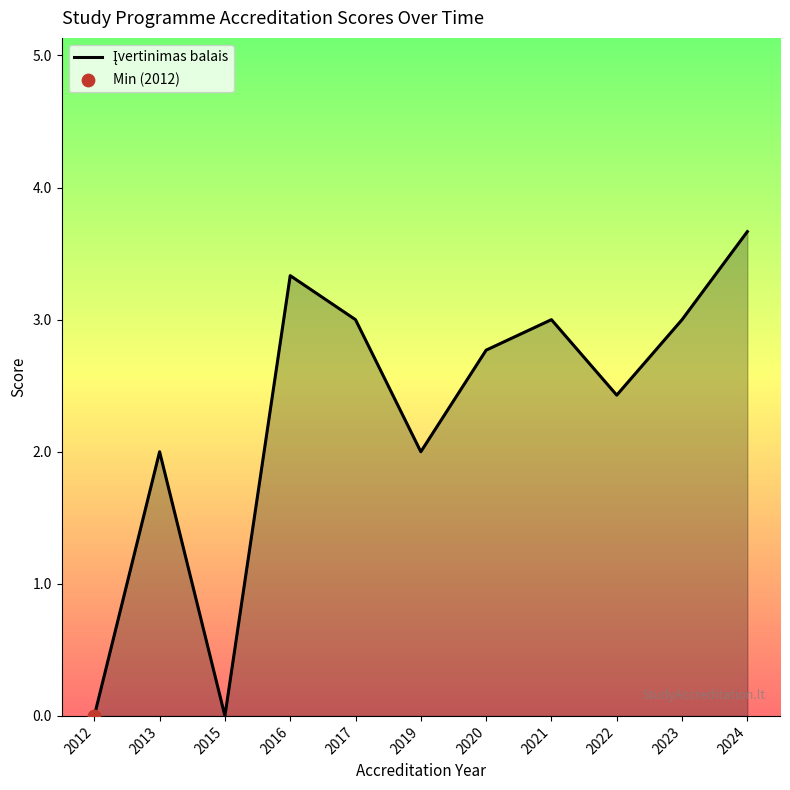

What is the ratio of the value at 2013 to the value at 2023?

0.7